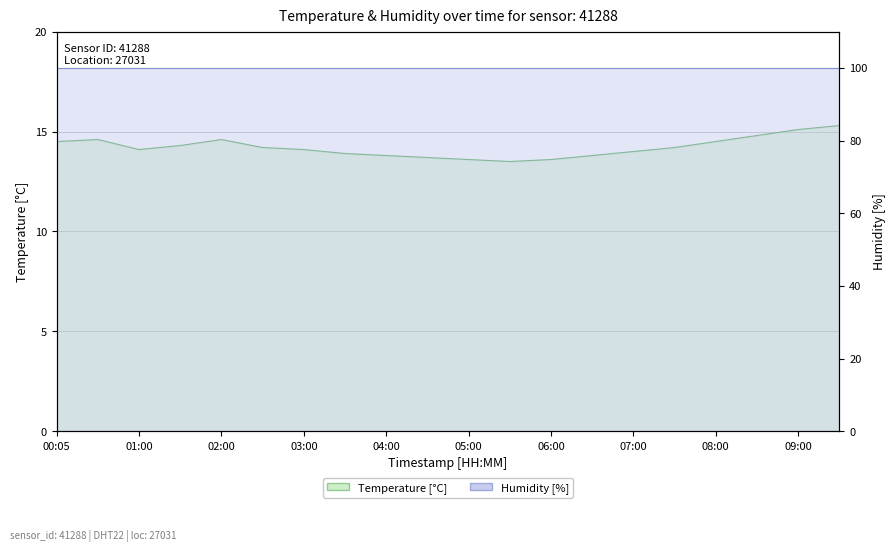

List the labels in order of value, smallest first.

05:30, 05:00, 06:00, 04:30, 04:00, 06:30, 03:30, 07:00, 01:00, 03:00, 02:30, 07:30, 01:30, 00:05, 08:00, 00:31, 02:00, 08:30, 09:00, 09:30